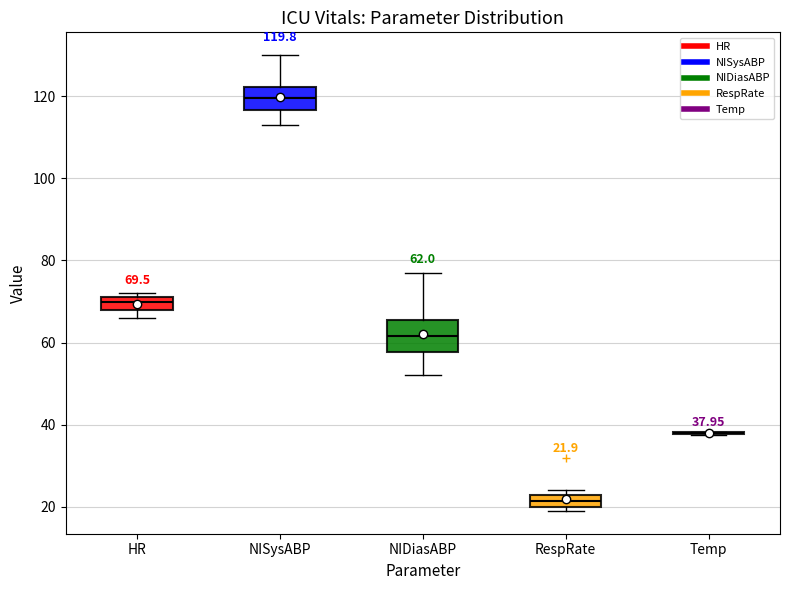

Comparing the boxes themselves (not the whiskers), which one is the tallest?

NIDiasABP